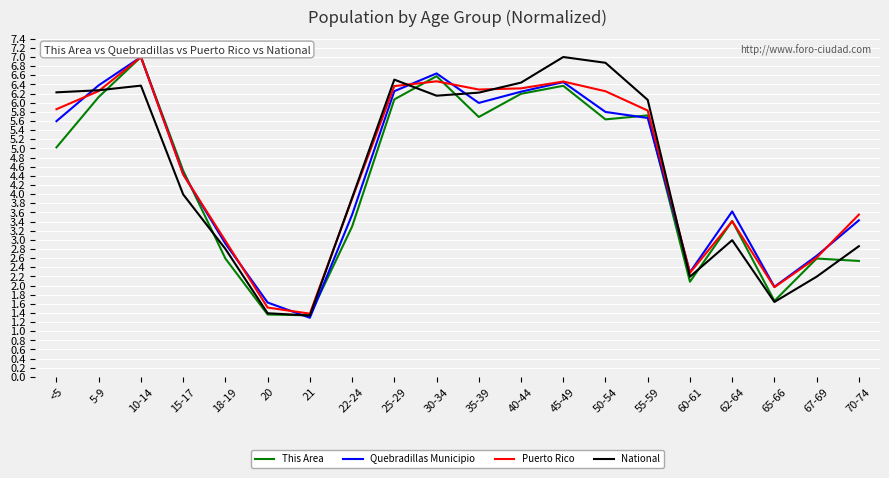

At which label does This Area reach its peak?

10-14